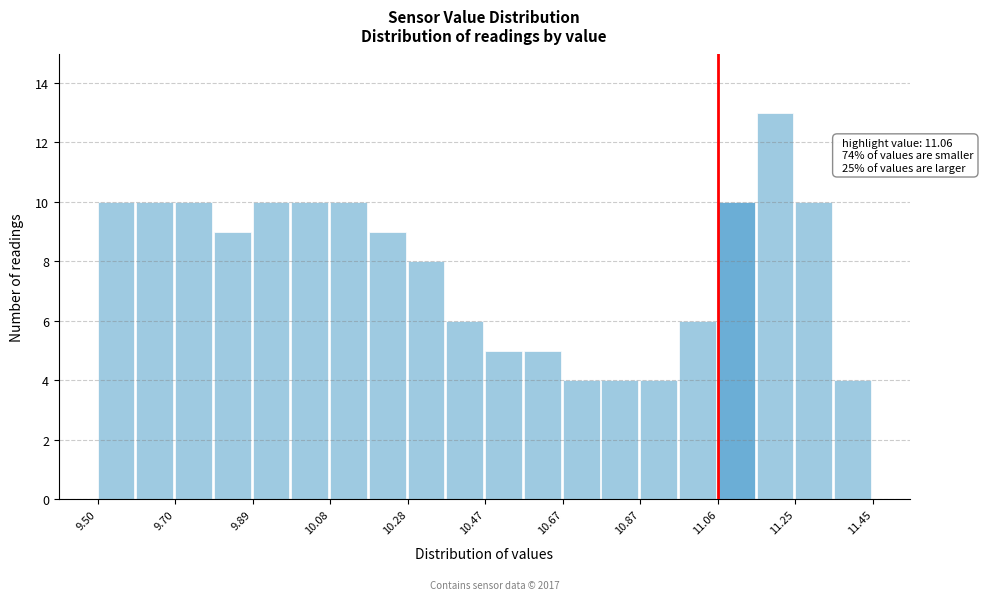

Over which range of the x-axis is the bar tallest?

11.16 to 11.26